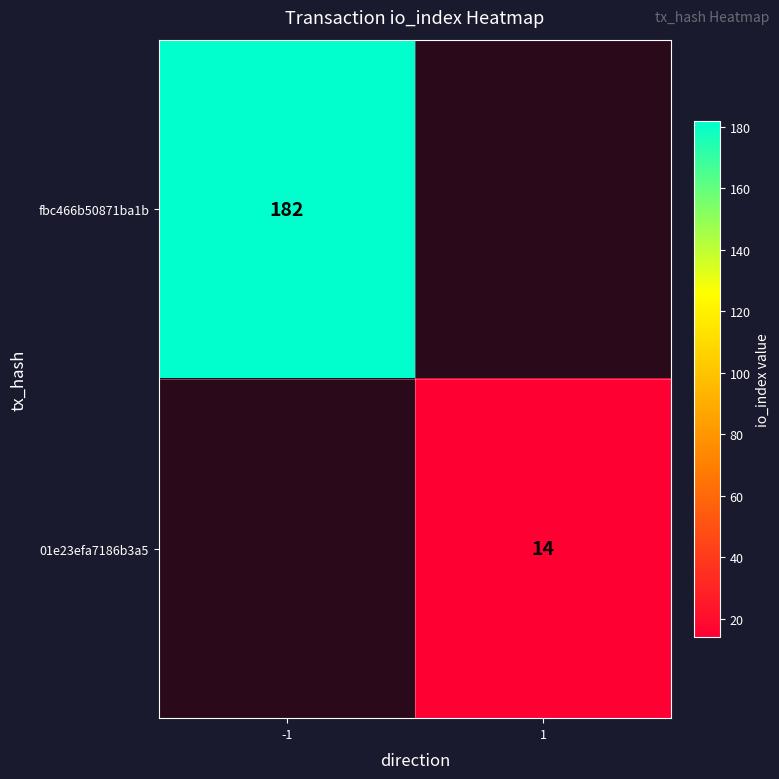

Which category has the highest value across all series?

-1